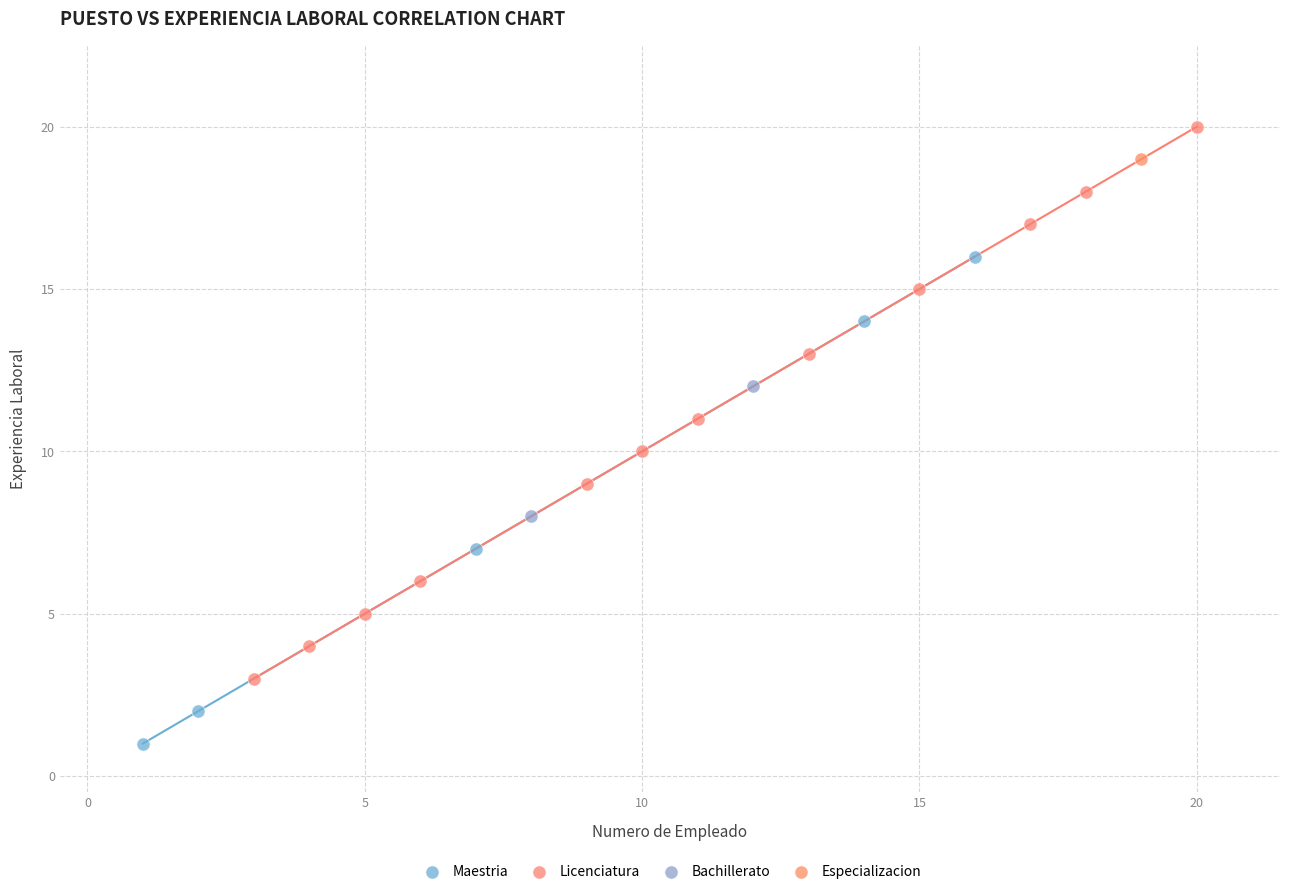

What are all the series names shown in the legend?

Maestria, Licenciatura, Bachillerato, Especializacion